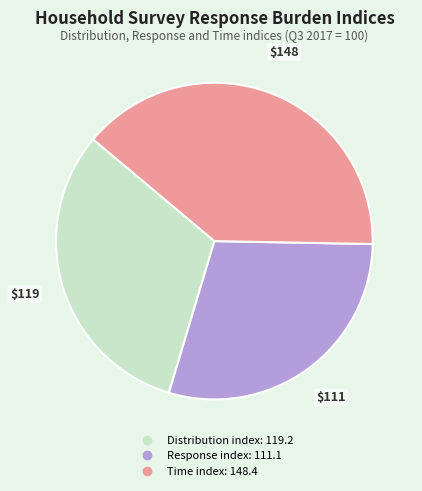

Is there a majority slice in this chart?

No